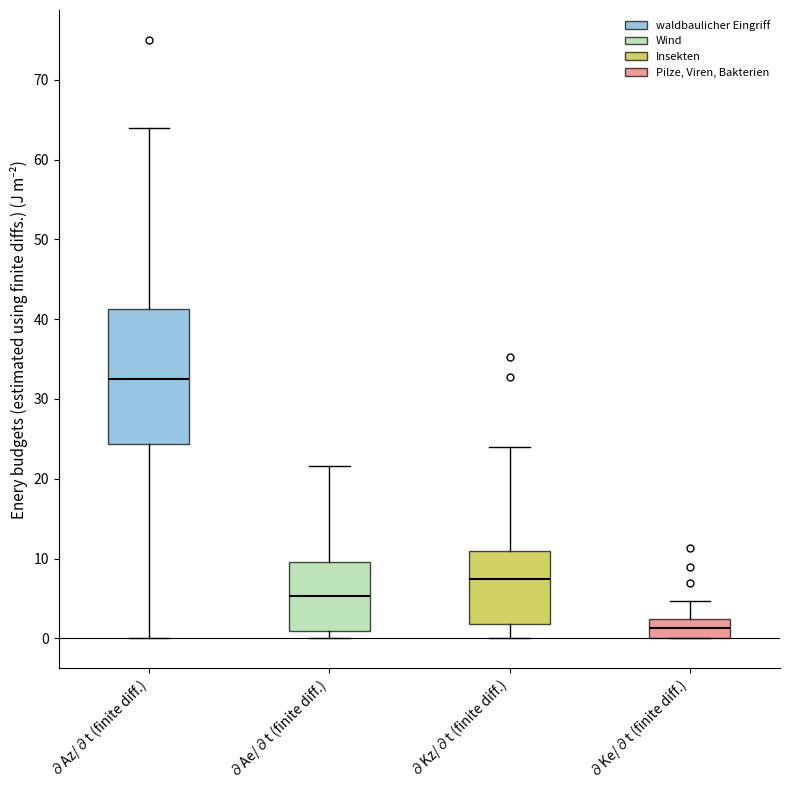

Where is the lower edge of the box for ∂Ae/∂t (finite diff.) on the y-axis? The values are not printed on the chart, so give them approximately, as read against the axis.

1